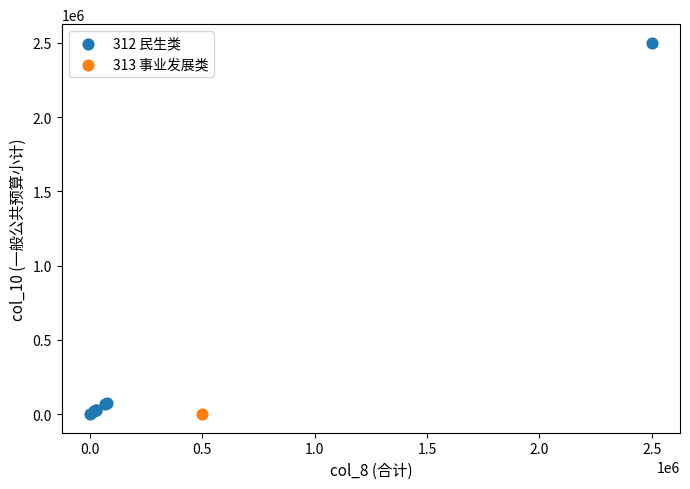

What are all the series names shown in the legend?

312 民生类, 313 事业发展类